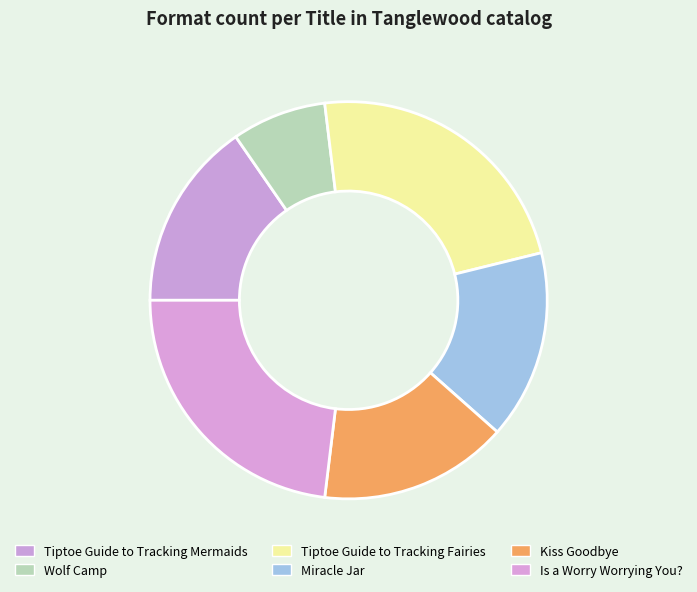

Does any single category account for the majority?

No